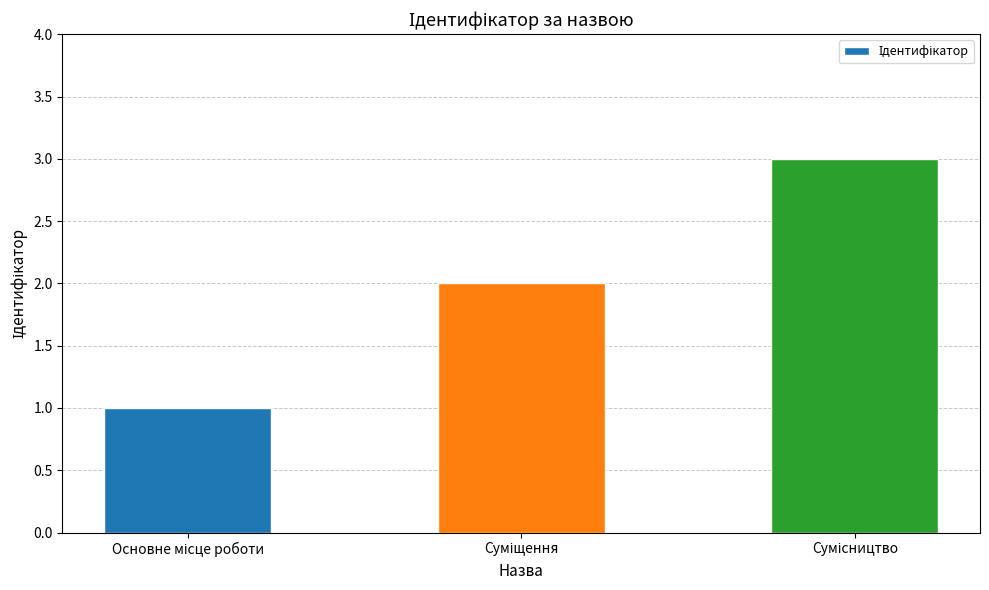

What is the value of the 1st bar from the left?

1